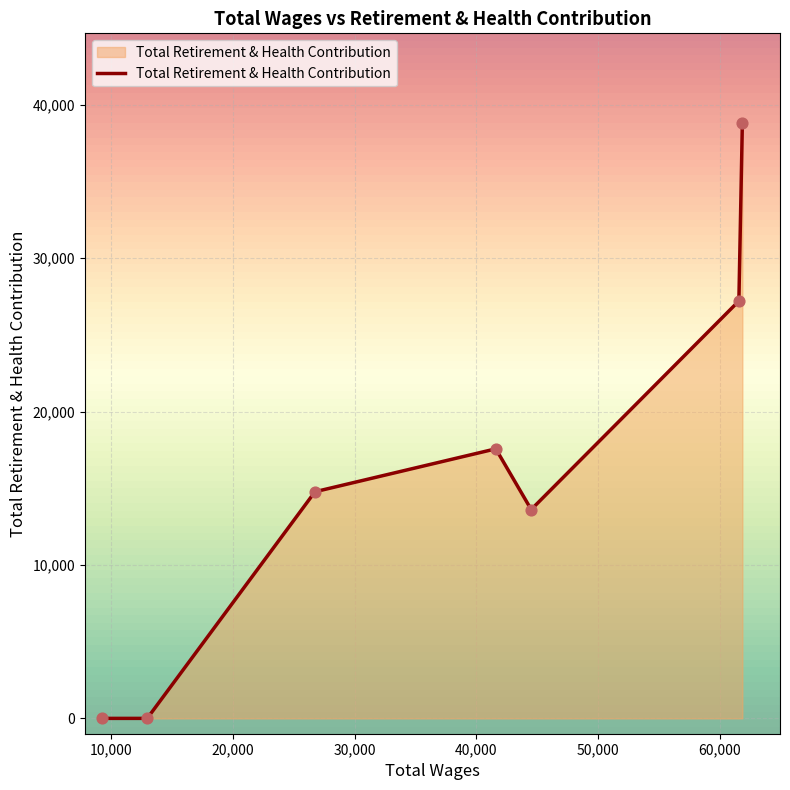

What is the greatest value displayed?

38832